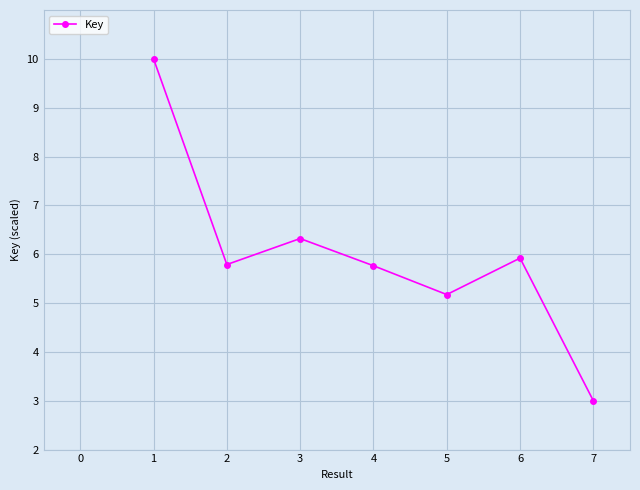

What is the smallest value displayed?

3.0